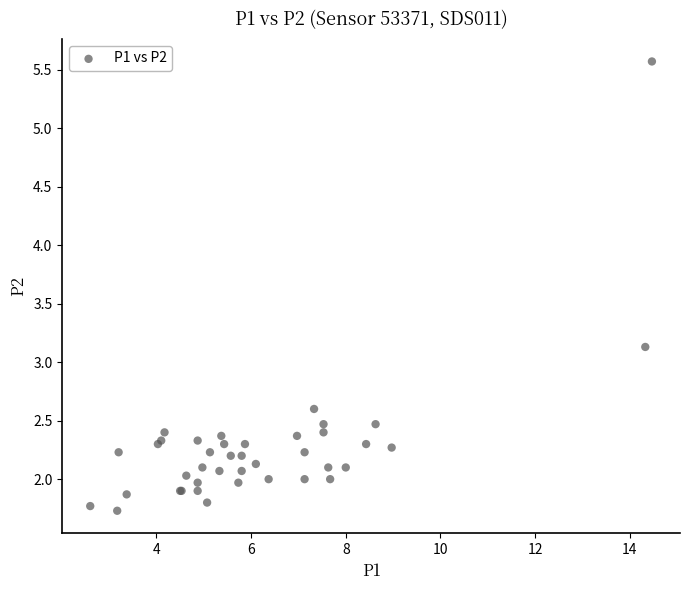

What Y value in the scatter plot is closest to 3?

3.1